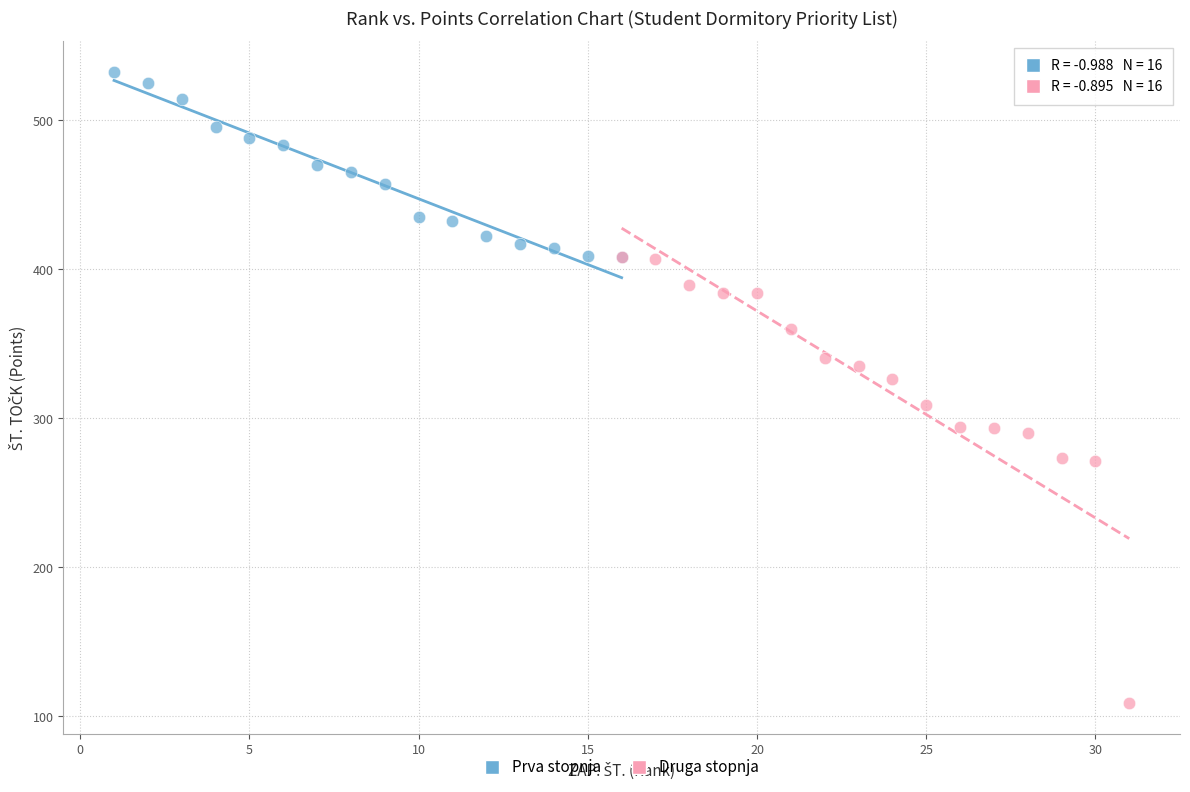

Which series has the widest spread of Y values?

Druga stopnja